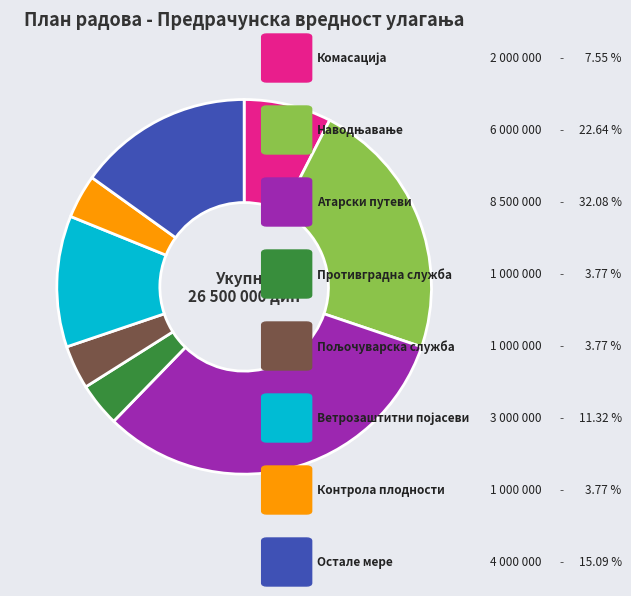

Is there a majority slice in this chart?

No